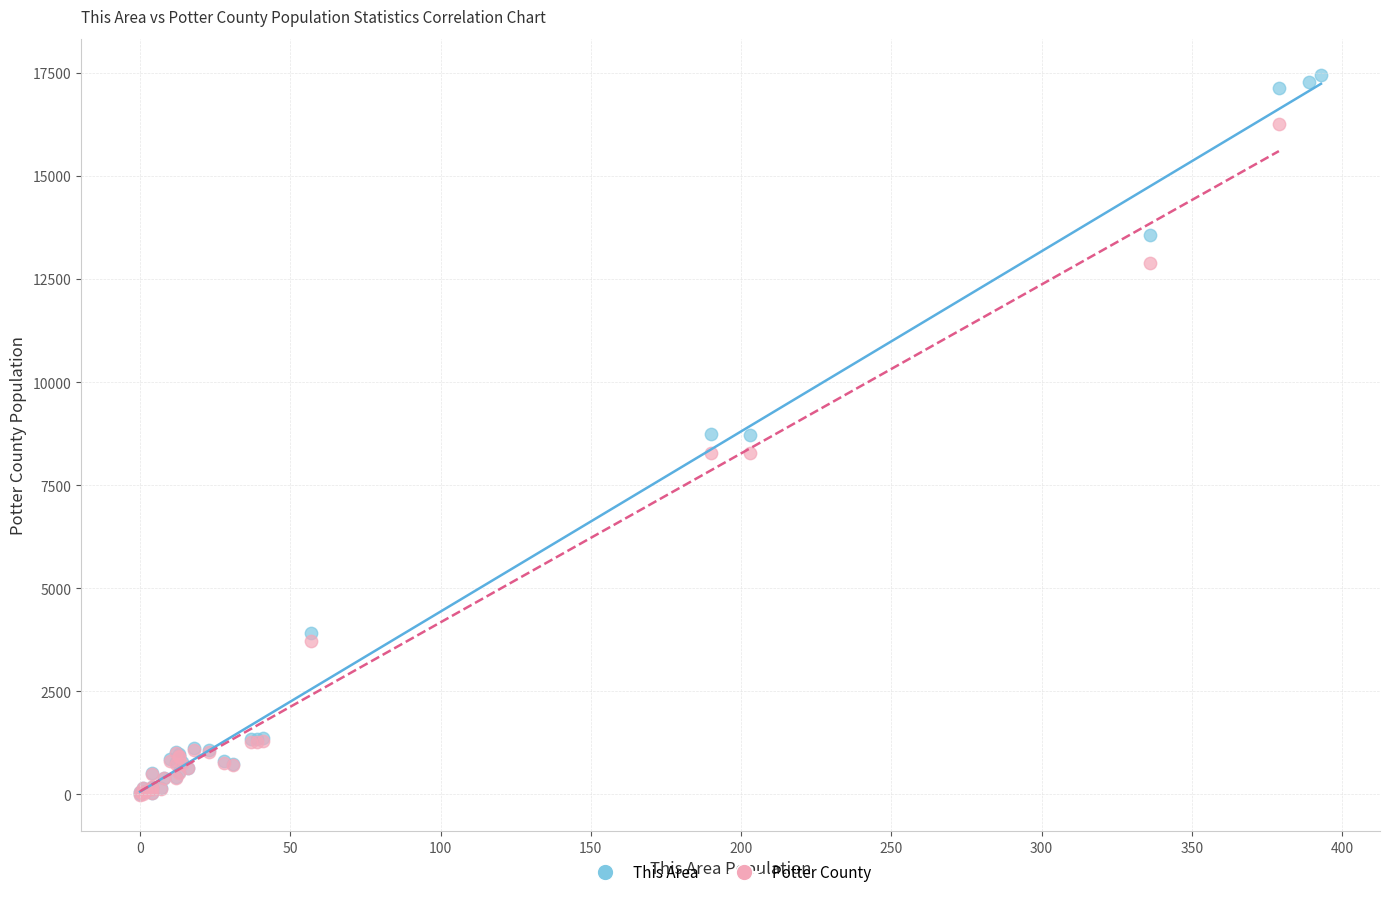

Which series has the largest Y range (max minus min)?

This Area